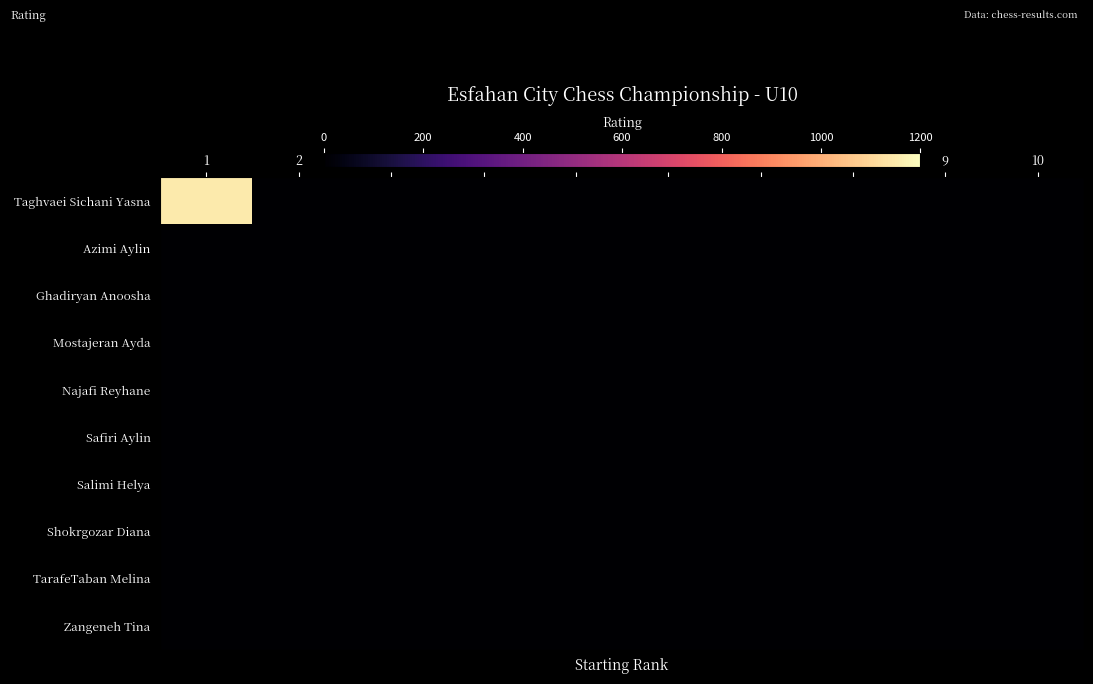

Reading left to right, list all the values displayed in this chart.

Taghvaei Sichani Yasna: 1=1150	2=0	3=0	4=0	5=0	6=0	7=0	8=0	9=0	10=0
Azimi Aylin: 1=0	2=0	3=0	4=0	5=0	6=0	7=0	8=0	9=0	10=0
Ghadiryan Anoosha: 1=0	2=0	3=0	4=0	5=0	6=0	7=0	8=0	9=0	10=0
Mostajeran Ayda: 1=0	2=0	3=0	4=0	5=0	6=0	7=0	8=0	9=0	10=0
Najafi Reyhane: 1=0	2=0	3=0	4=0	5=0	6=0	7=0	8=0	9=0	10=0
Safiri Aylin: 1=0	2=0	3=0	4=0	5=0	6=0	7=0	8=0	9=0	10=0
Salimi Helya: 1=0	2=0	3=0	4=0	5=0	6=0	7=0	8=0	9=0	10=0
Shokrgozar Diana: 1=0	2=0	3=0	4=0	5=0	6=0	7=0	8=0	9=0	10=0
TarafeTaban Melina: 1=0	2=0	3=0	4=0	5=0	6=0	7=0	8=0	9=0	10=0
Zangeneh Tina: 1=0	2=0	3=0	4=0	5=0	6=0	7=0	8=0	9=0	10=0